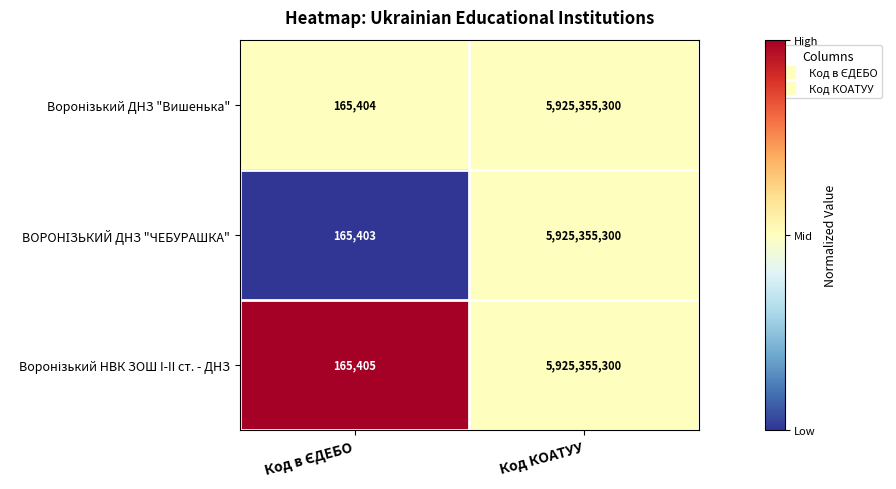

What is the greatest value displayed?

5925355300